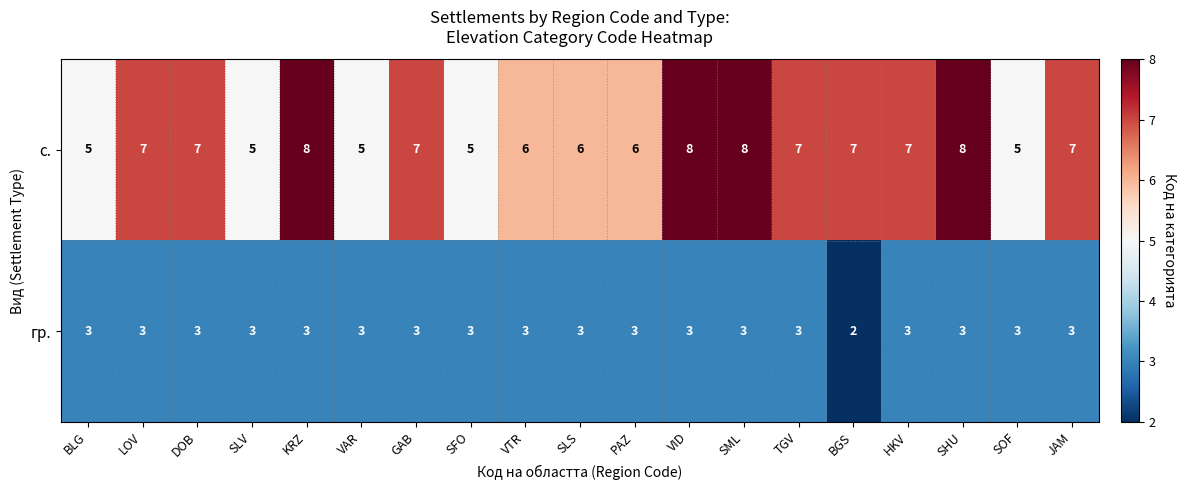

Which series changed the most between LOV and SHU?

с.